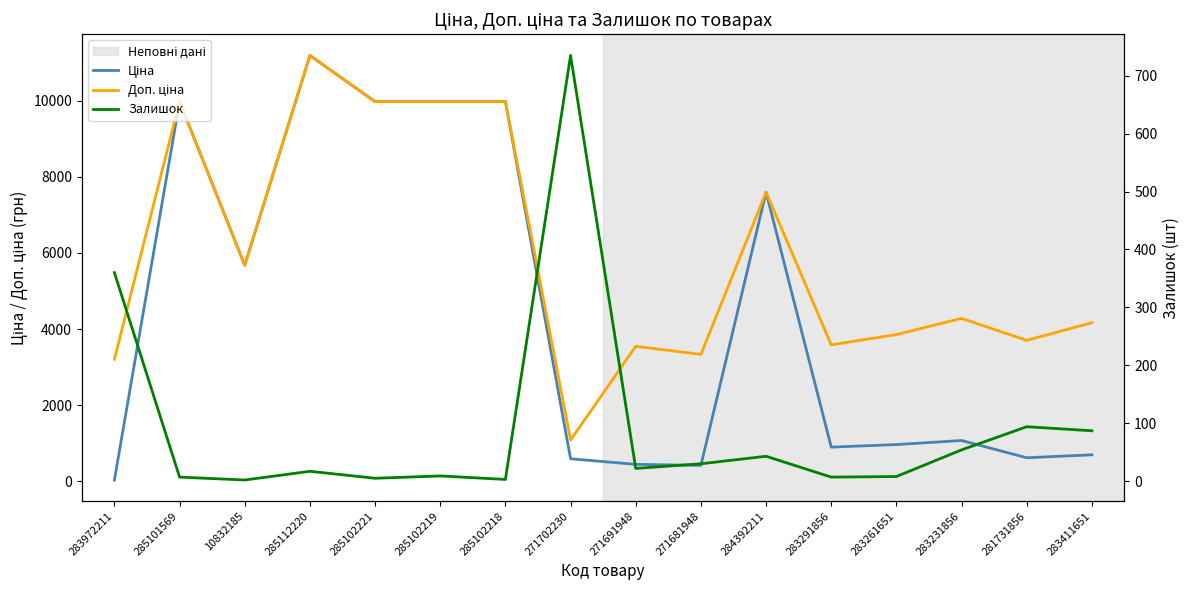

At which category is the sum across all series the highest?

285112220